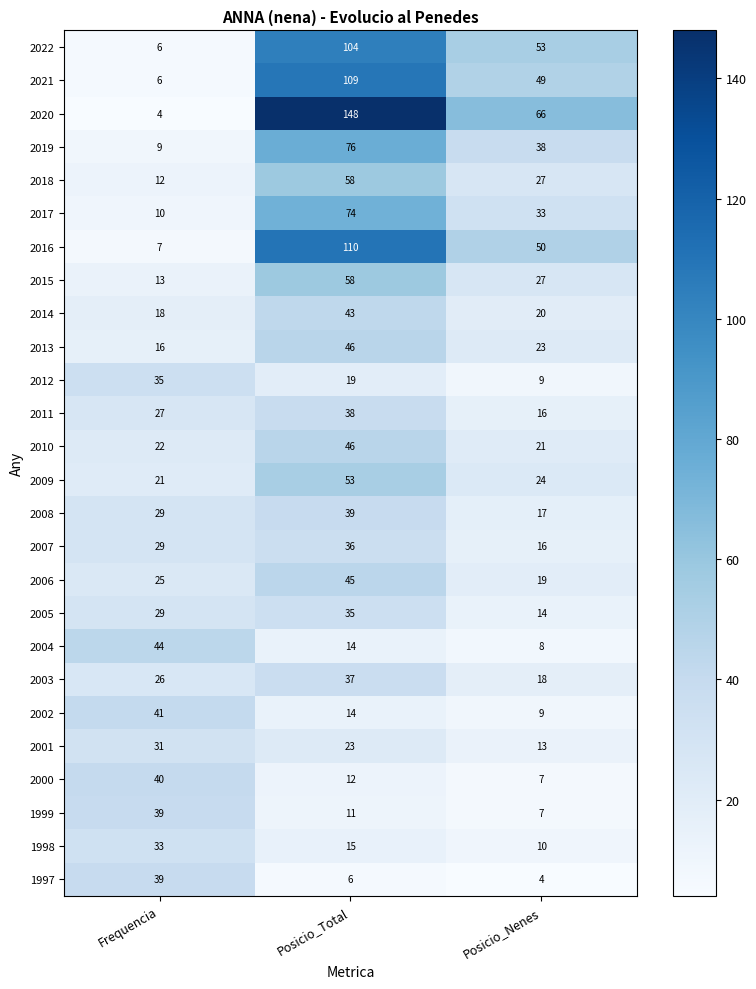

What is the greatest value displayed?

148